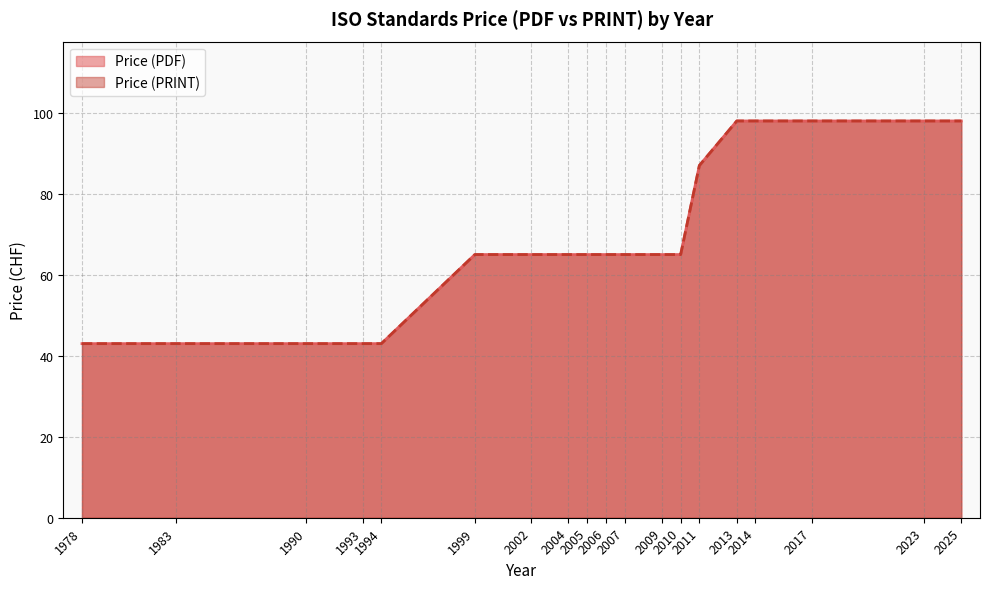

Does the chart have visible grid lines?

Yes